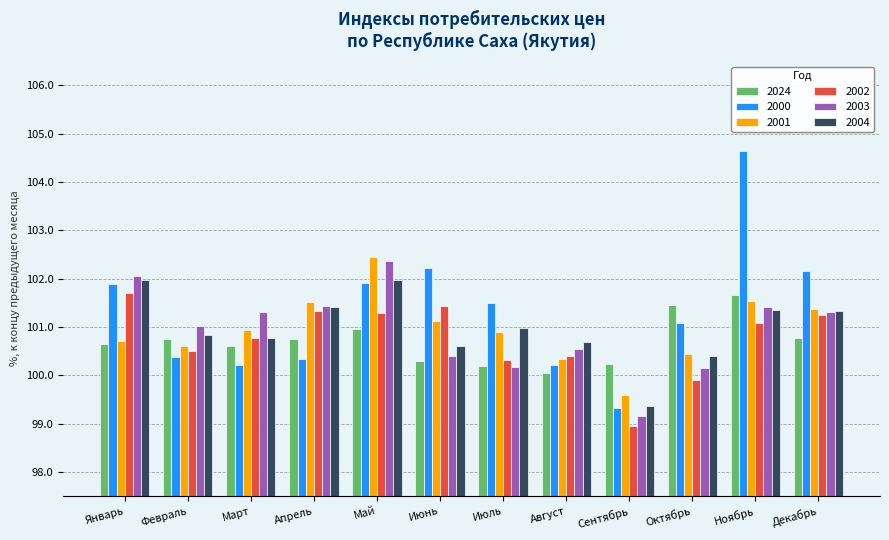

What is the total value across all series at Декабрь?

608.2